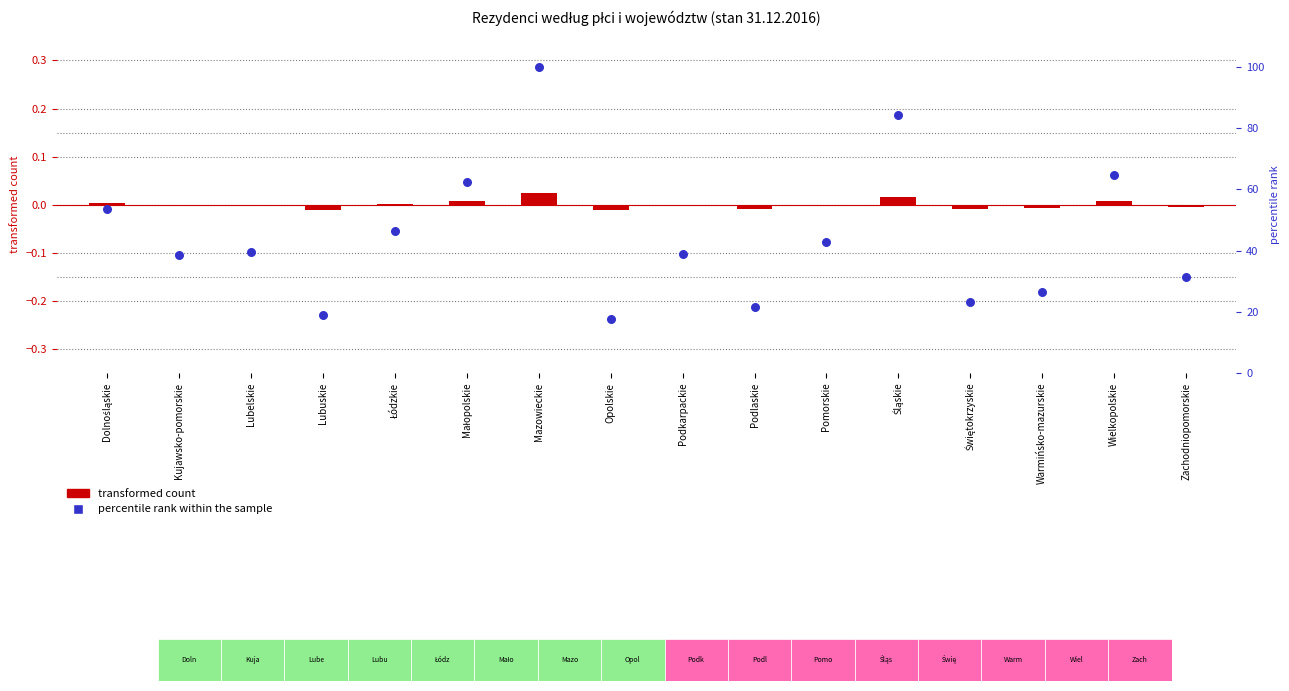

What are all the series names shown in the legend?

transformed count, percentile rank within the sample